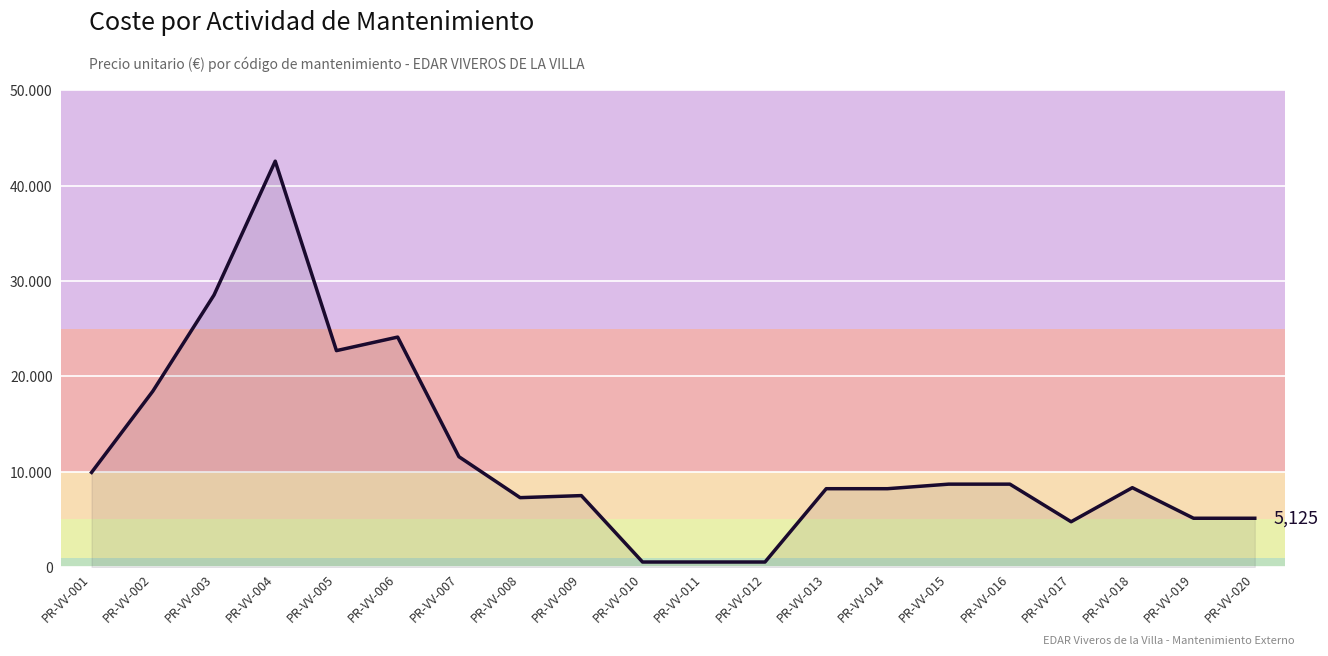

What is the ratio of the value at PR-VV-016 to the value at PR-VV-017?

1.8